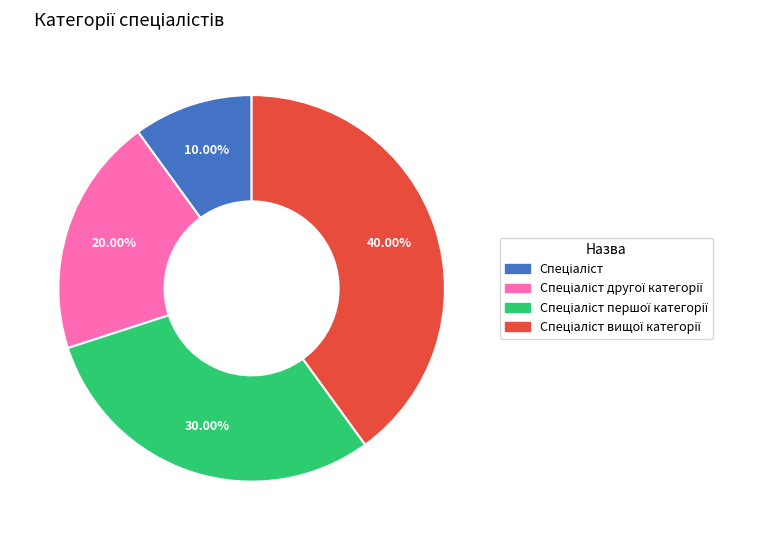

Is there any slice that represents more than half of the pie?

No